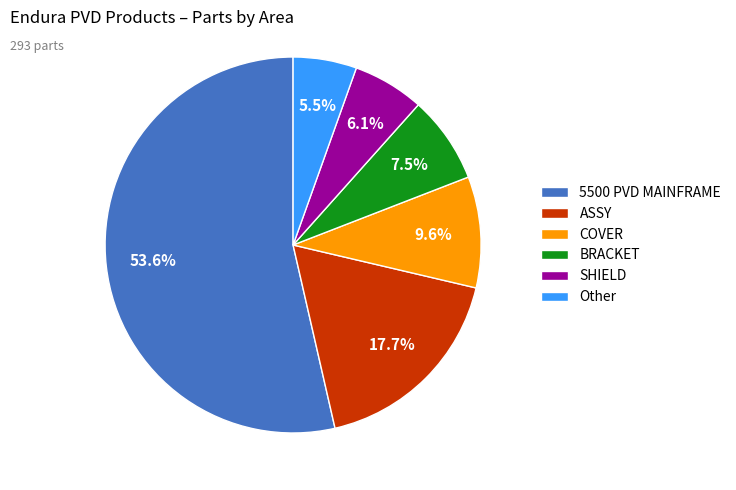

Between BRACKET and Other, which is larger?

BRACKET